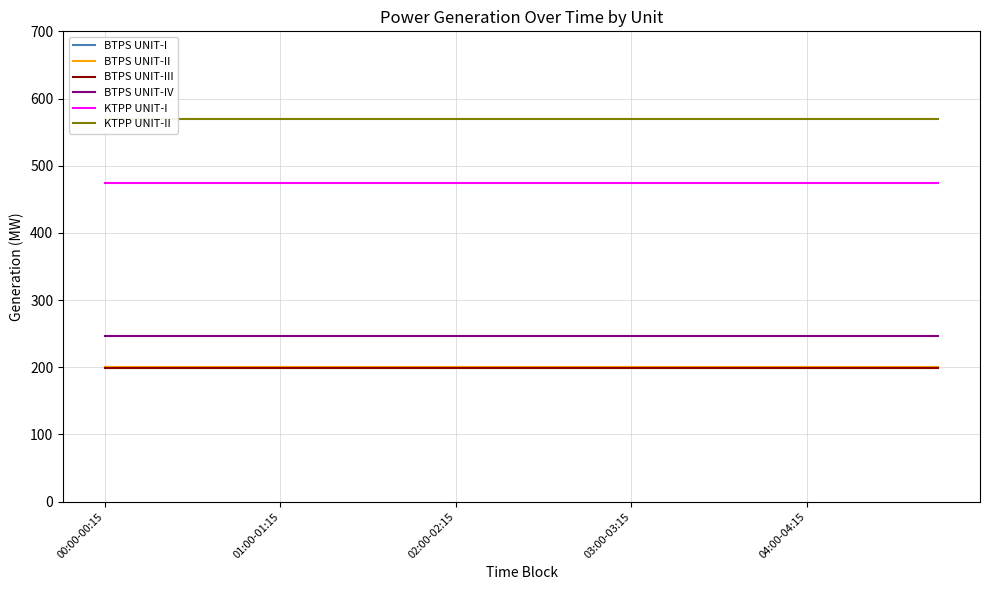

True or false: BTPS UNIT-III and BTPS UNIT-IV cross at least once.

False